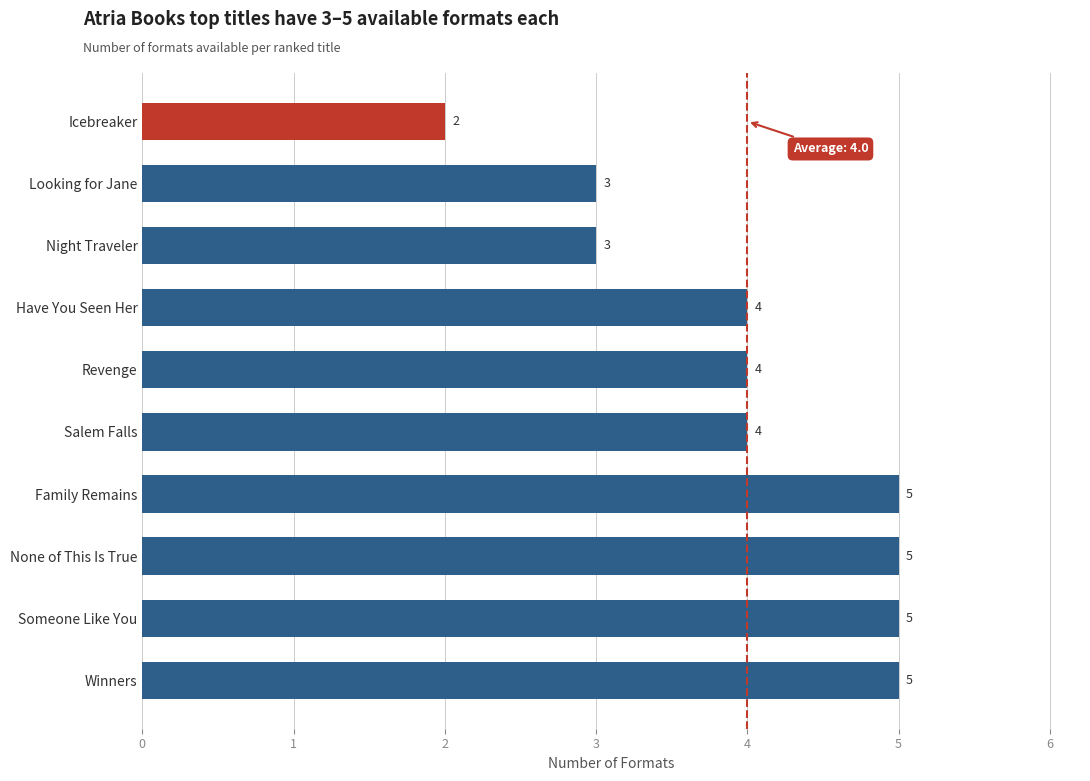

What is the minimum value shown in the chart?

2